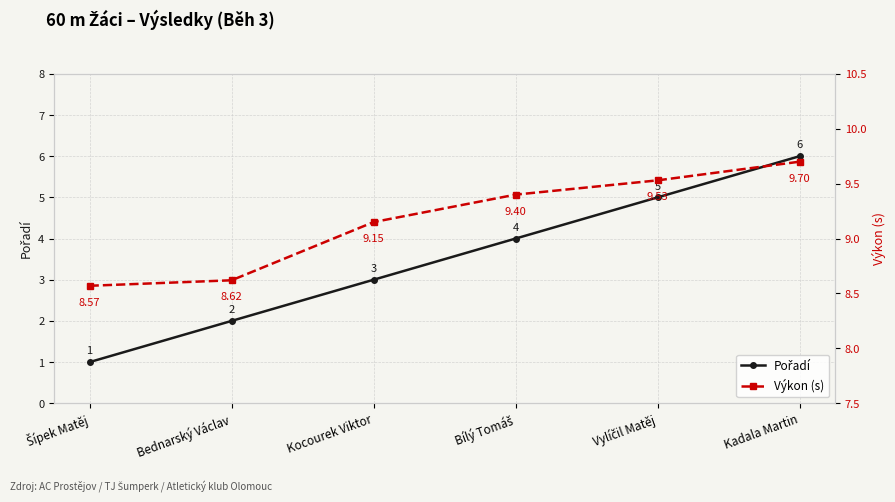

True or false: Pořadí and Výkon (s) cross at least once.

False